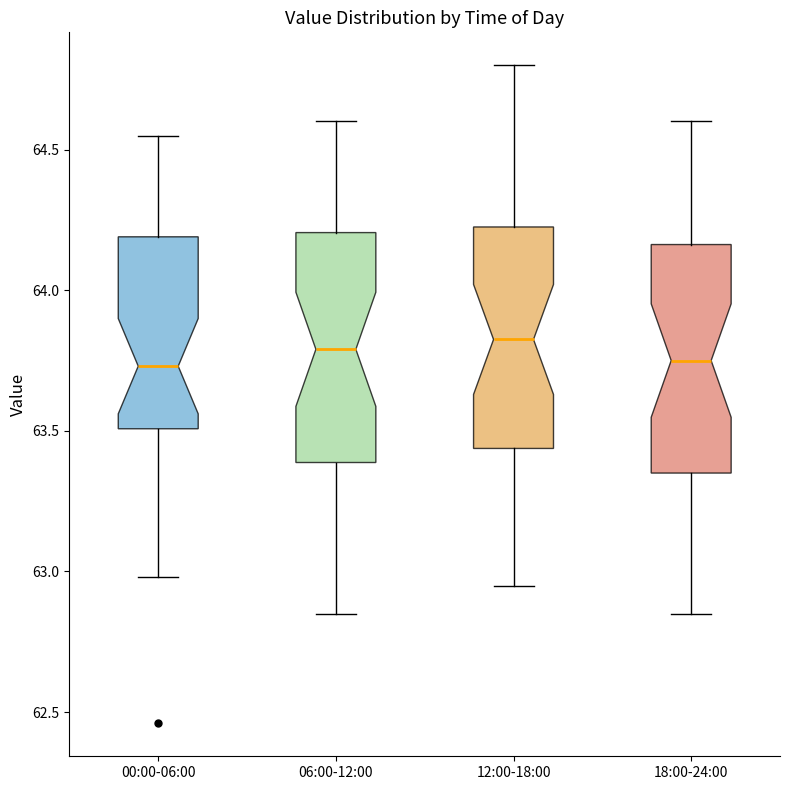

Where is the lower edge of the box for 00:00-06:00 on the y-axis? The values are not printed on the chart, so give them approximately, as read against the axis.

63.50